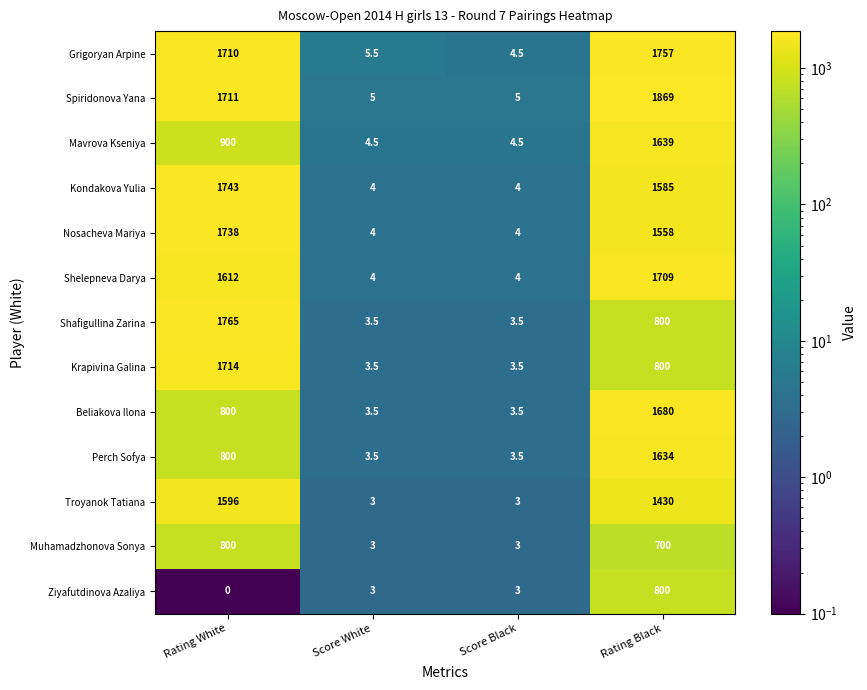

Between Rating White and Score White, which series saw the biggest shift?

Shafigullina Zarina